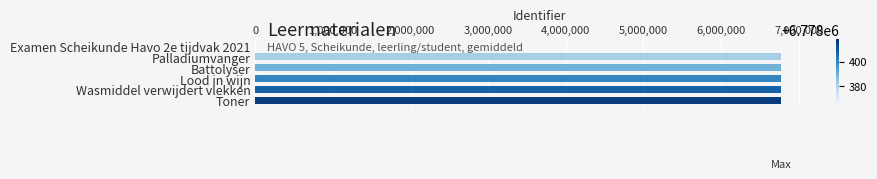

Count the number of data series in this chart.

1